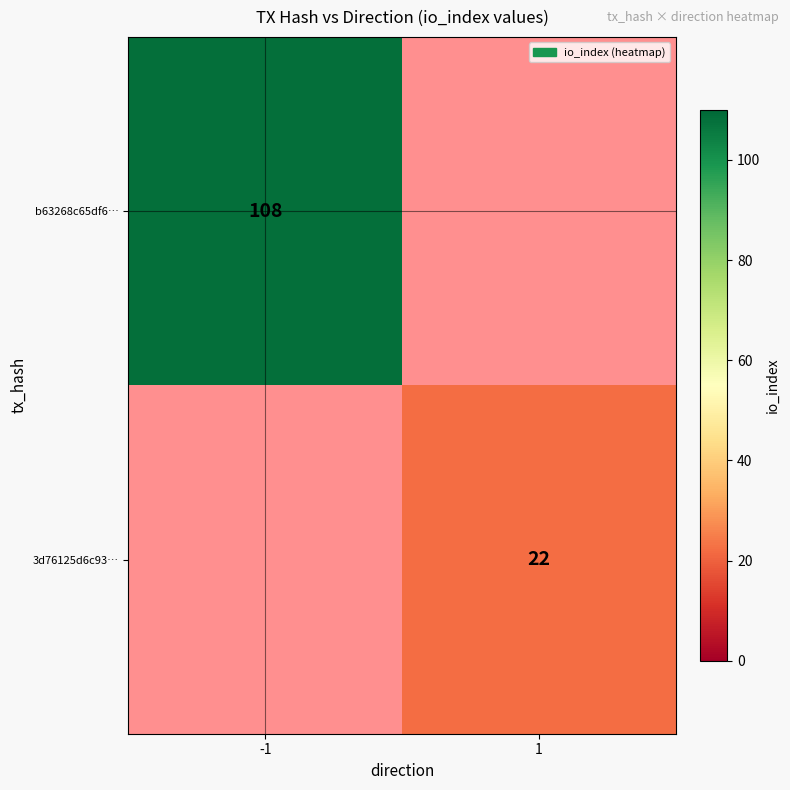

Between 1 and -1, which is larger?

-1